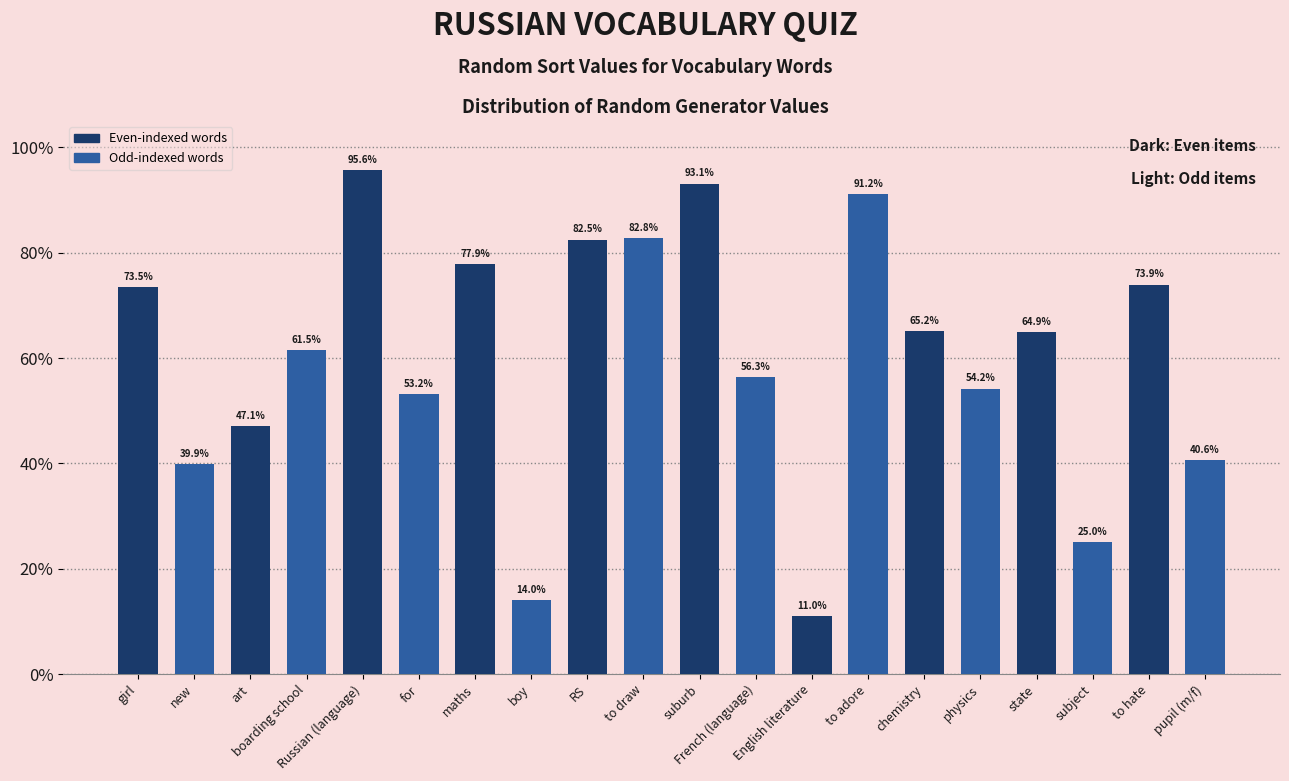

What is the label of the 2nd bar from the left?

new